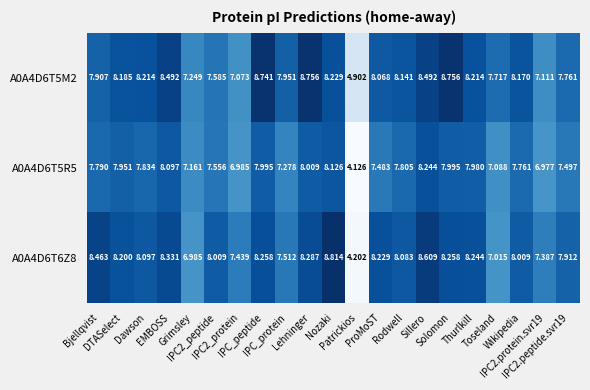

At which category is the sum across all series the highest?

Sillero